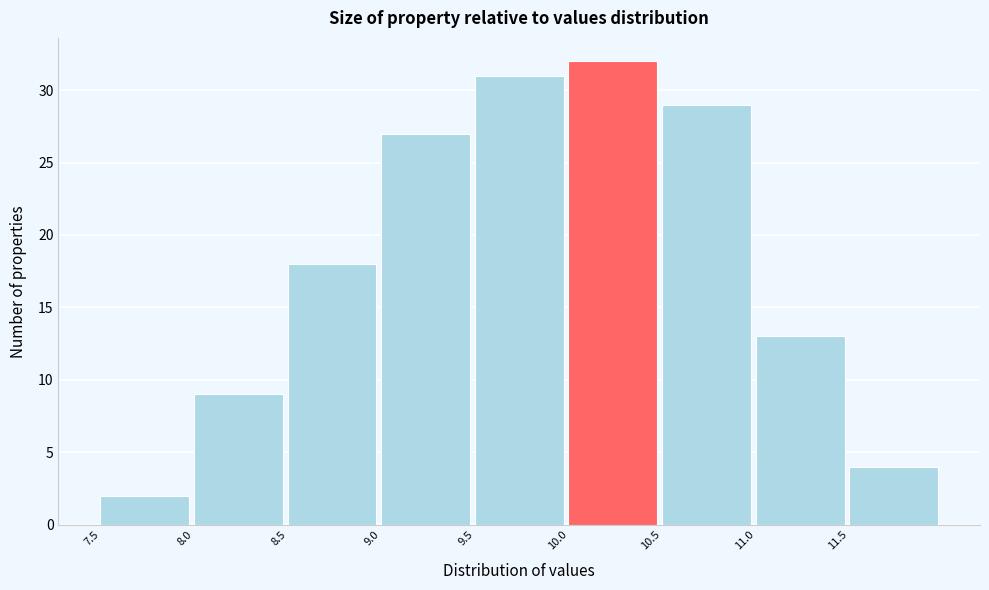

Reading left to right, list every bar in this chart as the range it spans on the x-axis followed by its height. The values are not printed on the chart, so give them approximately, as read against the axis.

7.5 to 8.0: 2
8.0 to 8.5: 9
8.5 to 9.0: 18
9.0 to 9.5: 27
9.5 to 10.0: 31
10.0 to 10.5: 32
10.5 to 11.0: 29
11.0 to 11.5: 13
11.5 to 12.0: 4